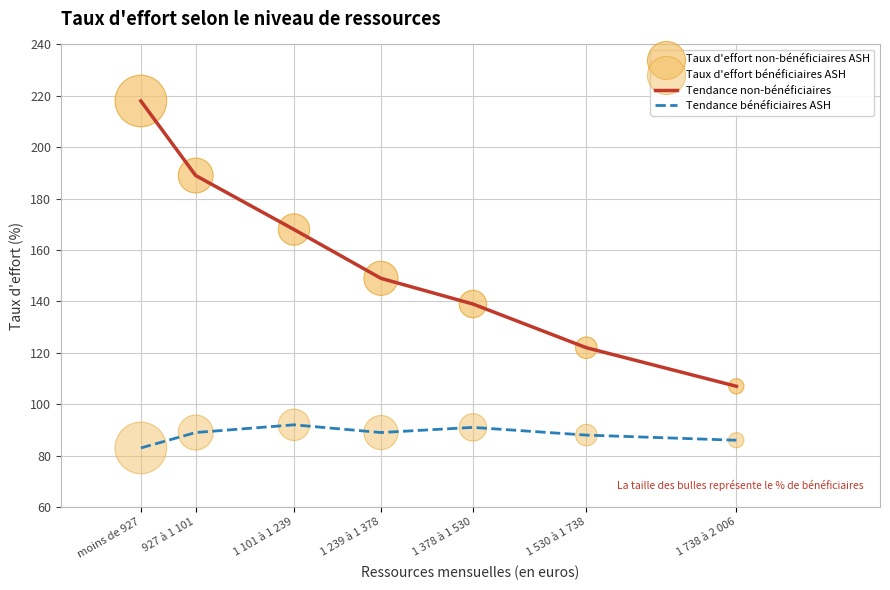

Which series changed the most between moins de 927 and 1 101 à 1 239?

Tendance non-bénéficiaires